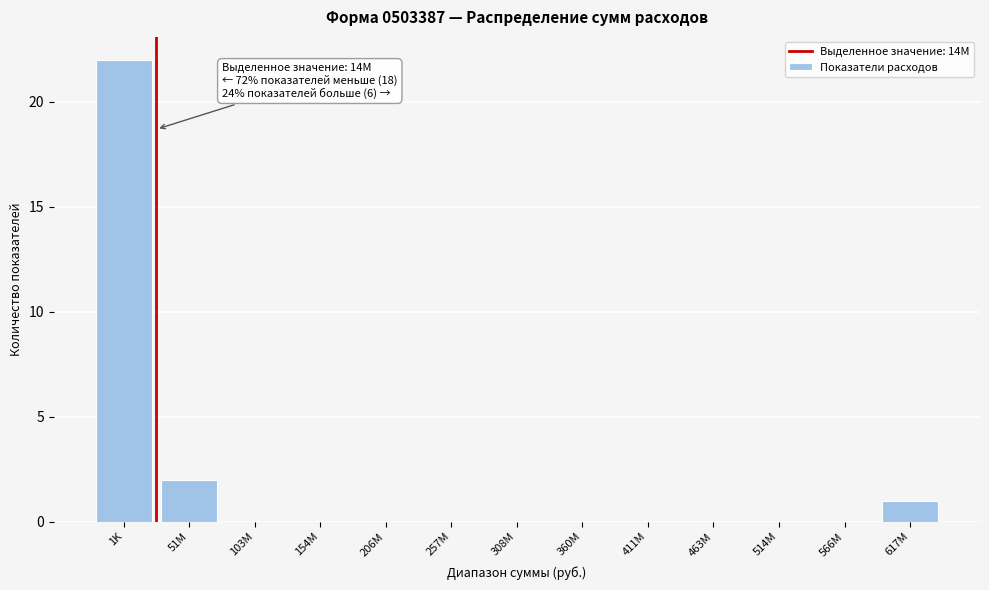

Reading right to left, transcribe all the data shown in this chart.

617M=1	566M=0	514M=0	463M=0	411M=0	360M=0	308M=0	257M=0	206M=0	154M=0	103M=0	51M=2	1K=22